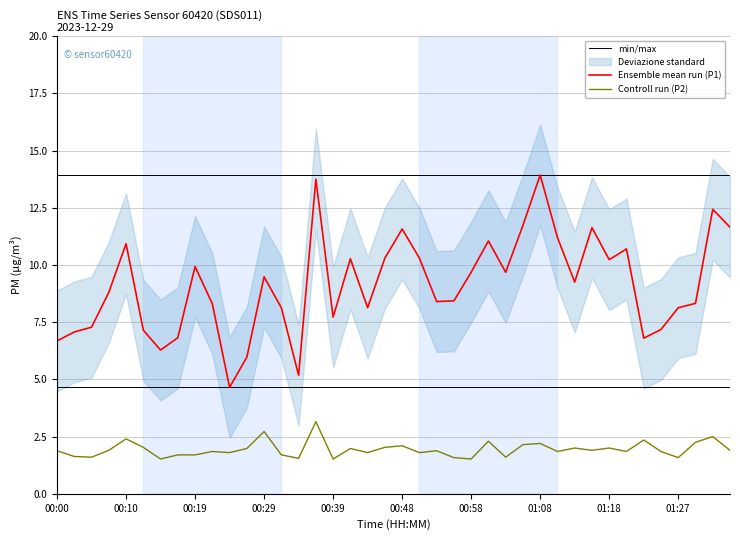

True or false: Controll run (P2) and min/max cross at least once.

False